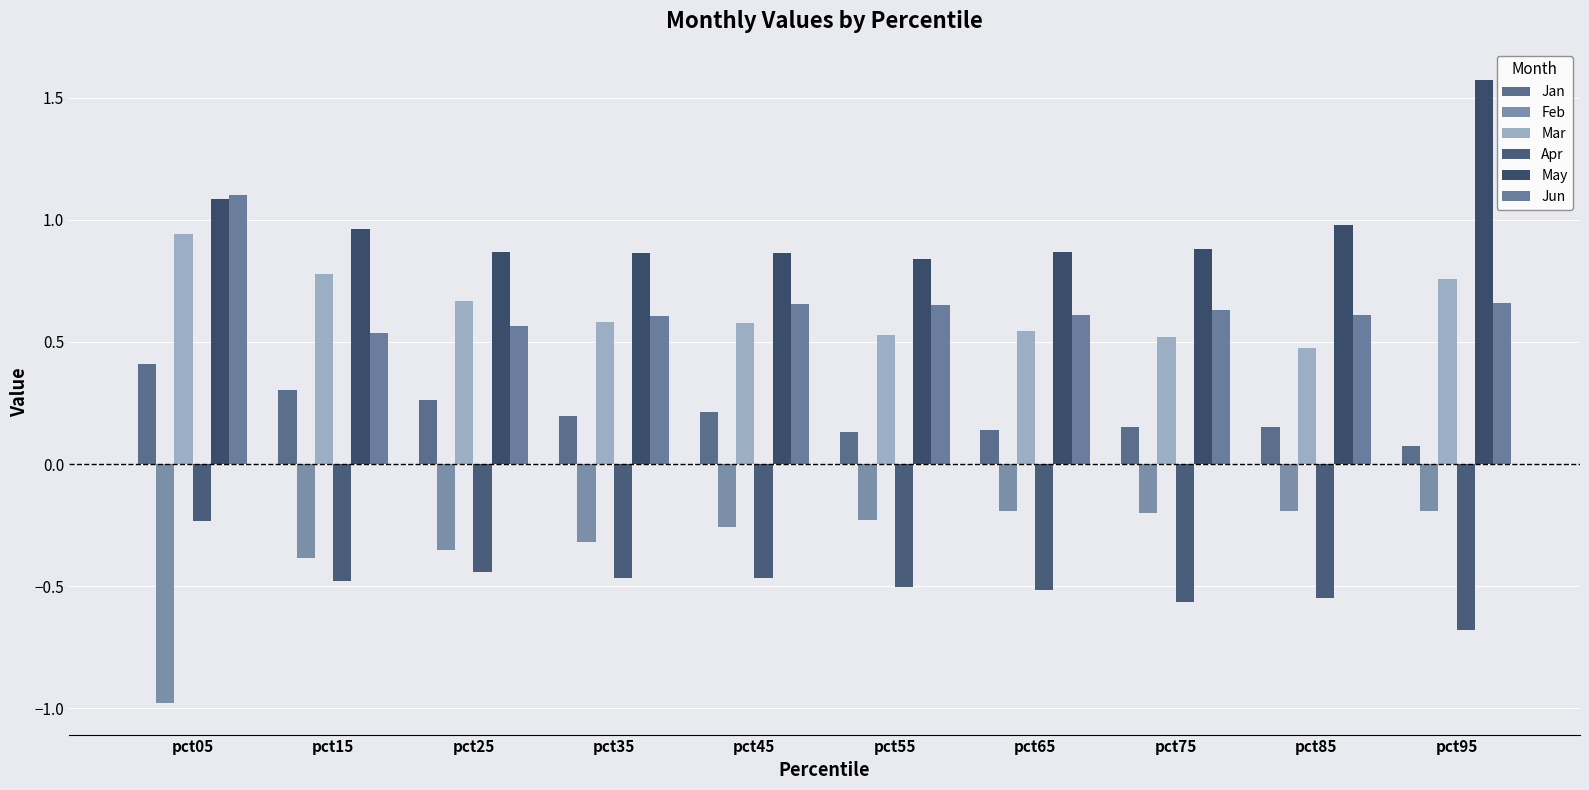

What is the average value of the Jun series?

0.7